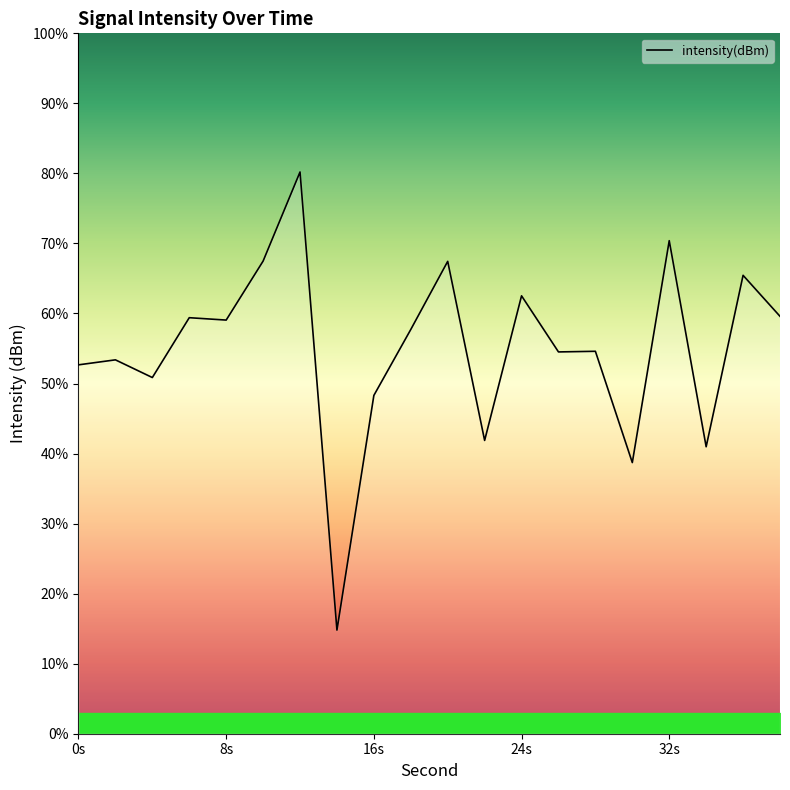

How many categories are shown in the chart?

20